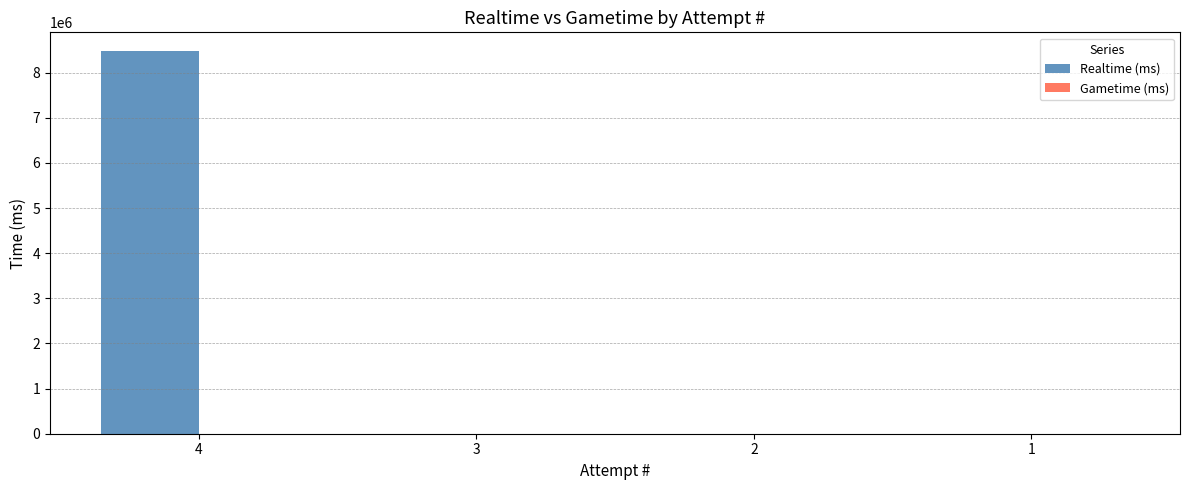

Does the chart contain stacked bars?

No